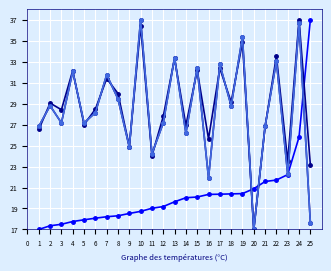

Is this an area chart (filled region under the line)?

No